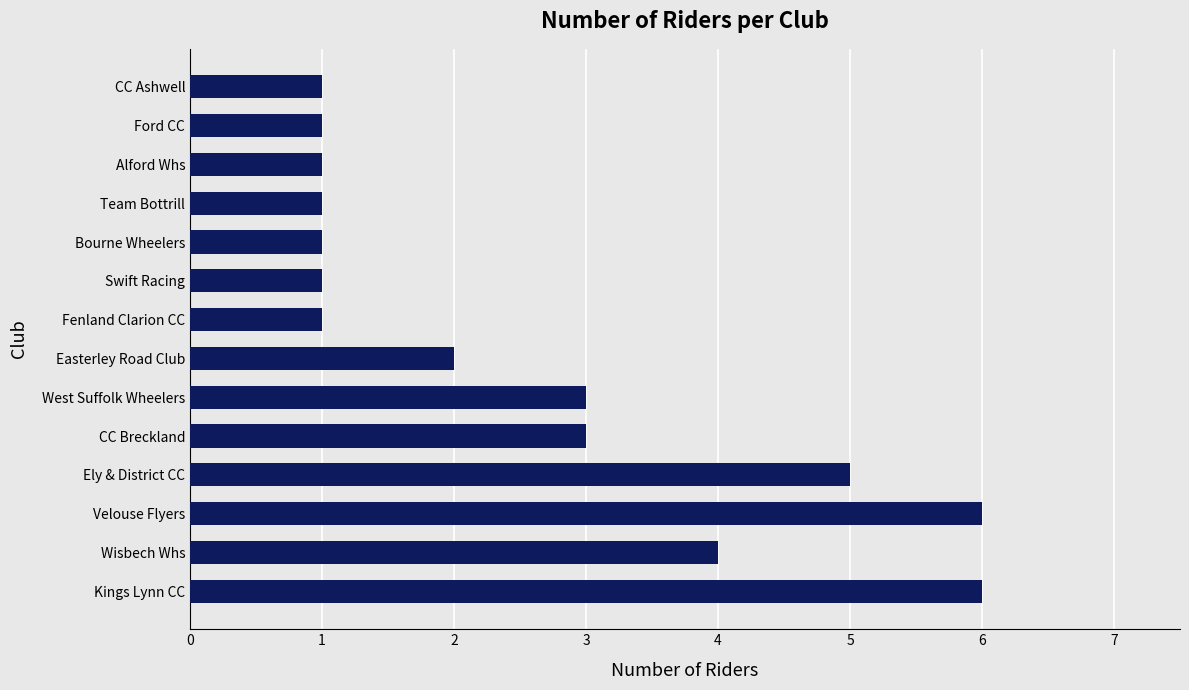

How many values are below 2?

7